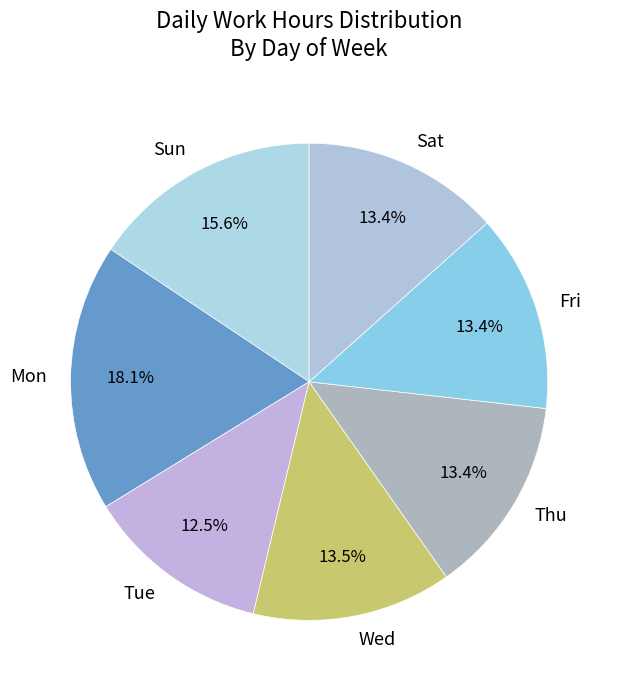

Which has a higher value, Tue or Sat?

Sat